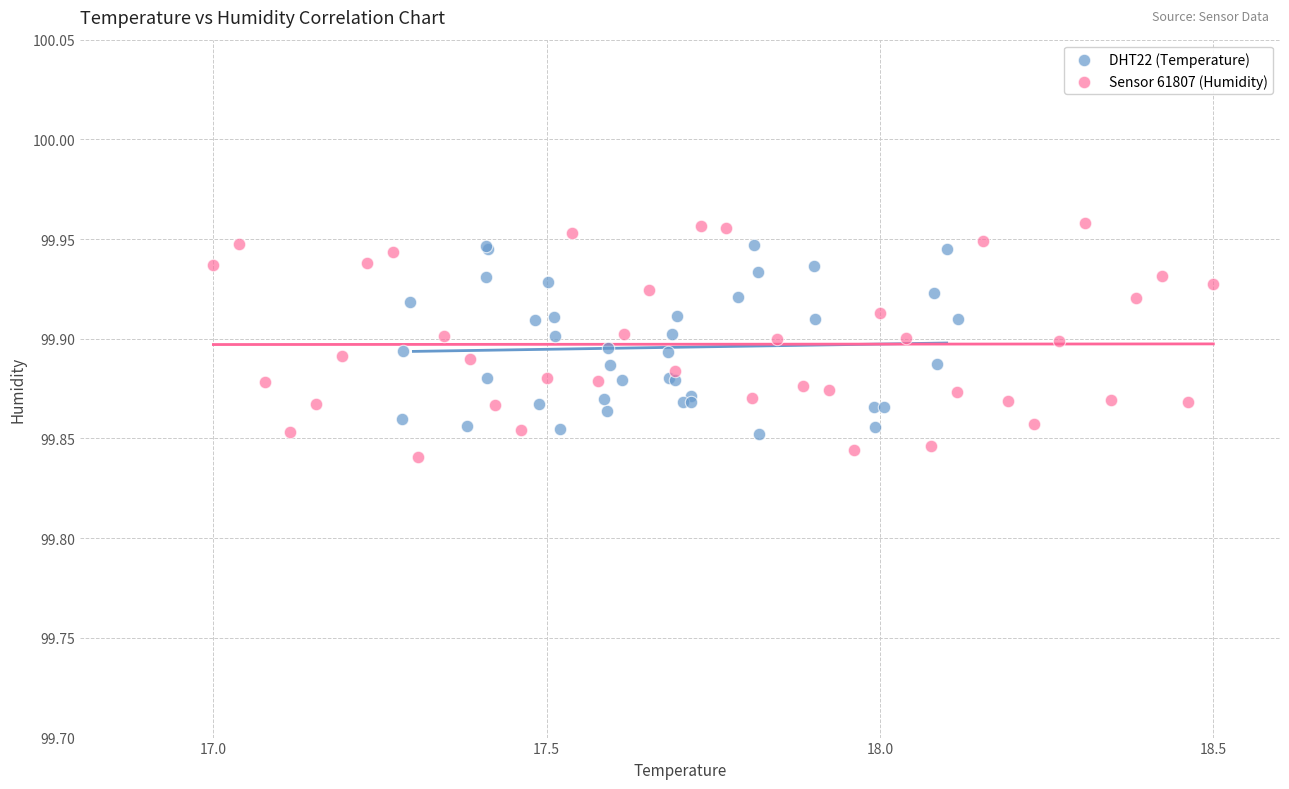

Which series has the largest Y range (max minus min)?

Sensor 61807 (Humidity)